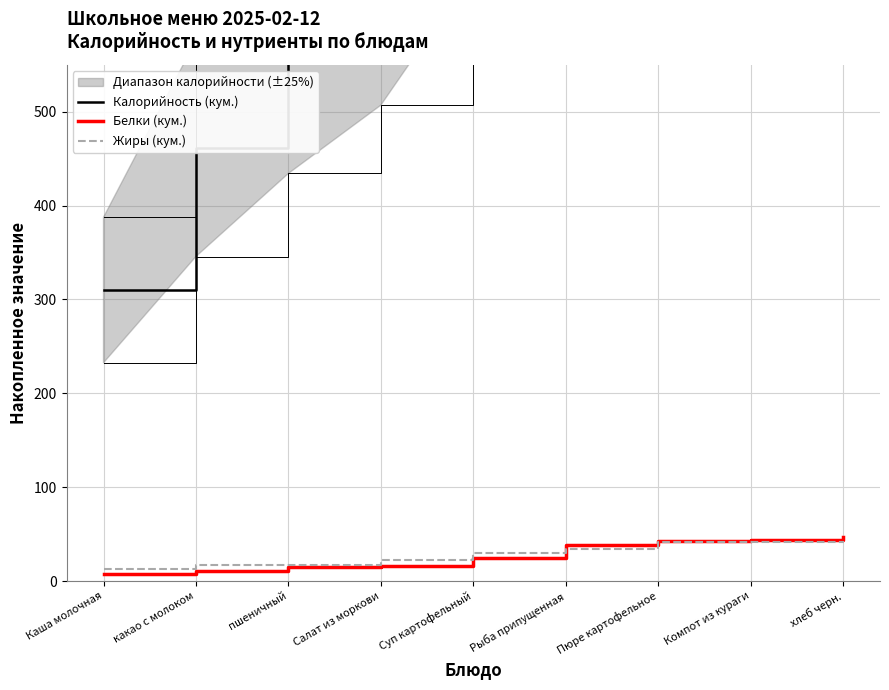

List the series in order of their peak value, highest first.

Калорийность (кум.), Белки (кум.), Жиры (кум.)